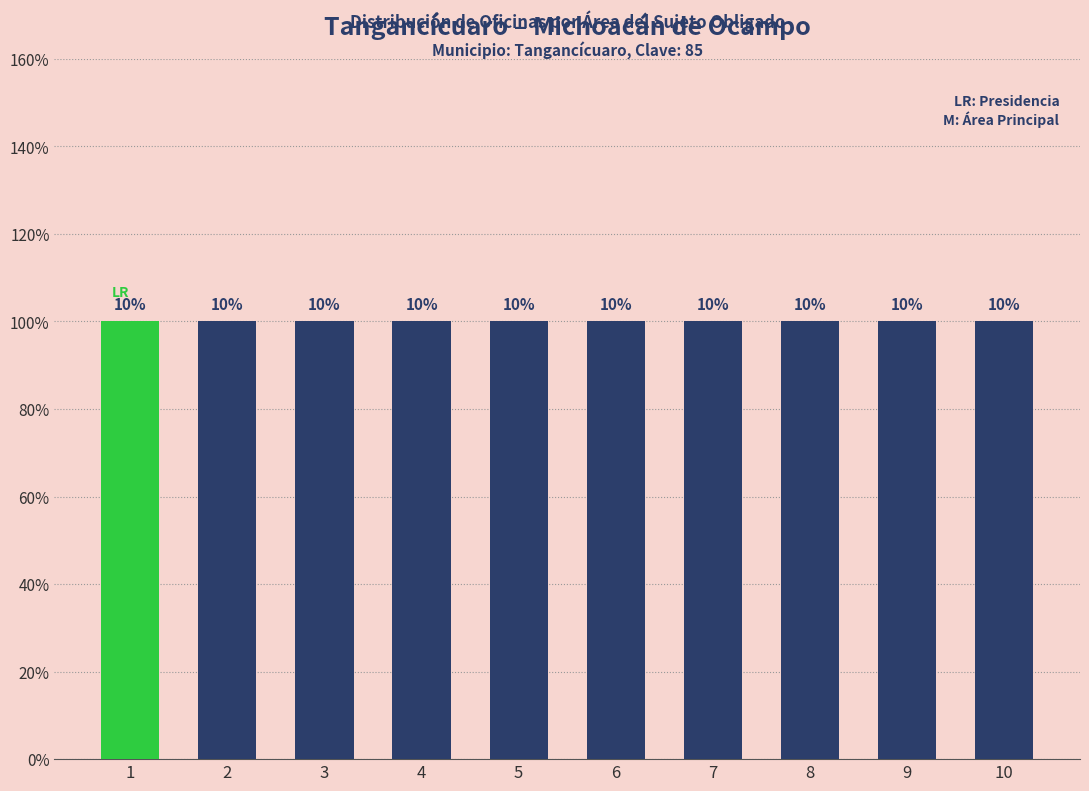

What is the sum of all Clave del municipio values?

850